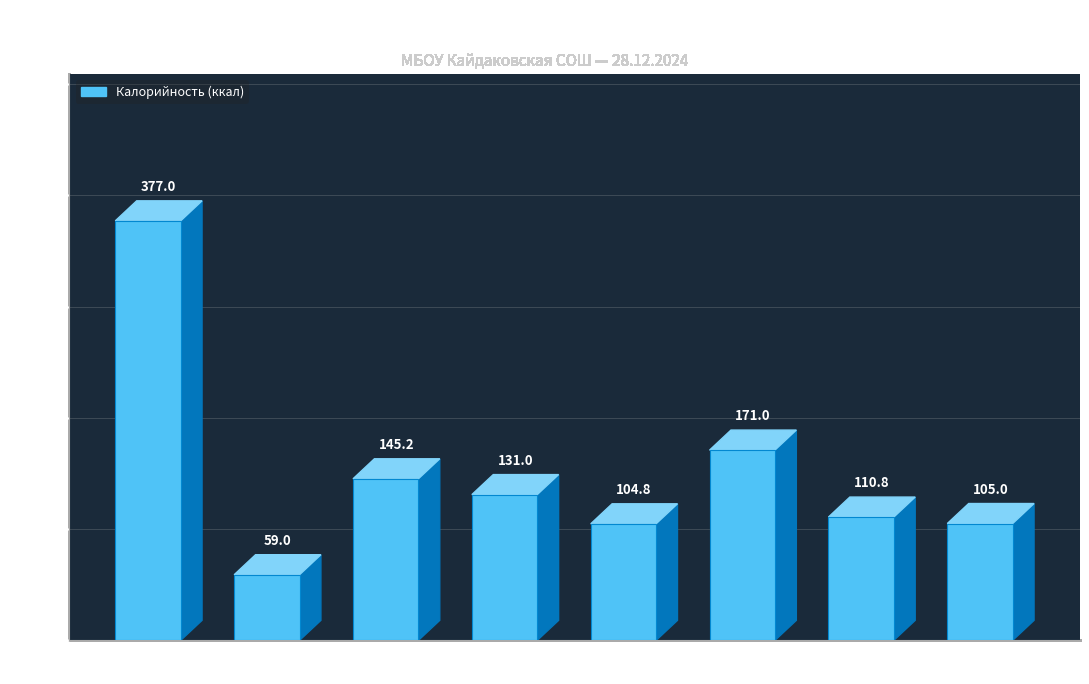

Rank the categories by value from highest to lowest.

Плов с куриным филе, Картофель тушеный с мясом кур, Компот из фруктов, Бутерброд с колбасой, Кисель из свежих плодов, Хлеб ржаной, Суп с макаронными изделиями, Салат из свежей капусты